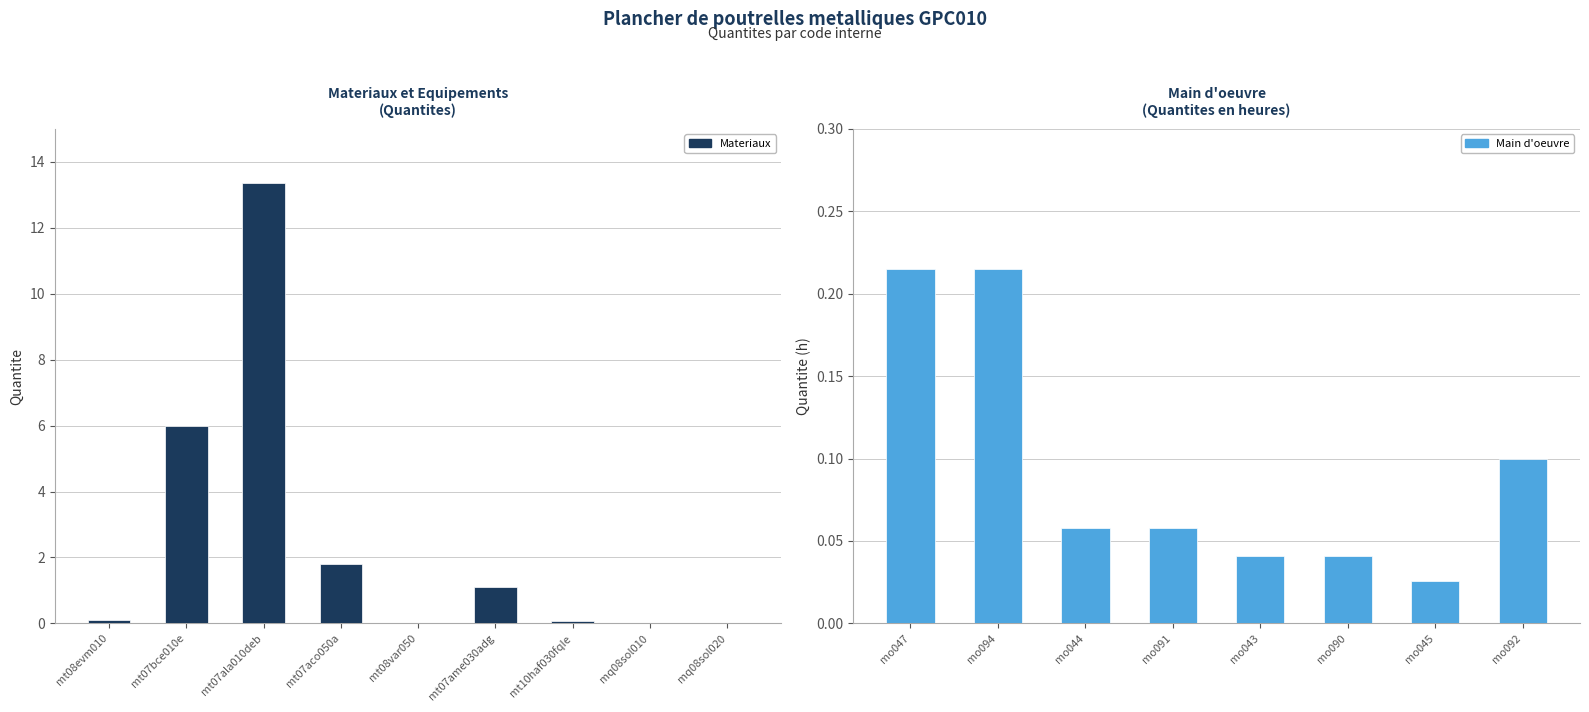

Rank the categories by value from highest to lowest.

mt07ala010deb, mt07bce010e, mt07aco050a, mt07ame030adg, mo047, mo094, mt08evm010, mo092, mt10haf030fqIe, mo044, mo091, mo043, mo090, mo045, mt08var050, mq08sol020, mq08sol010